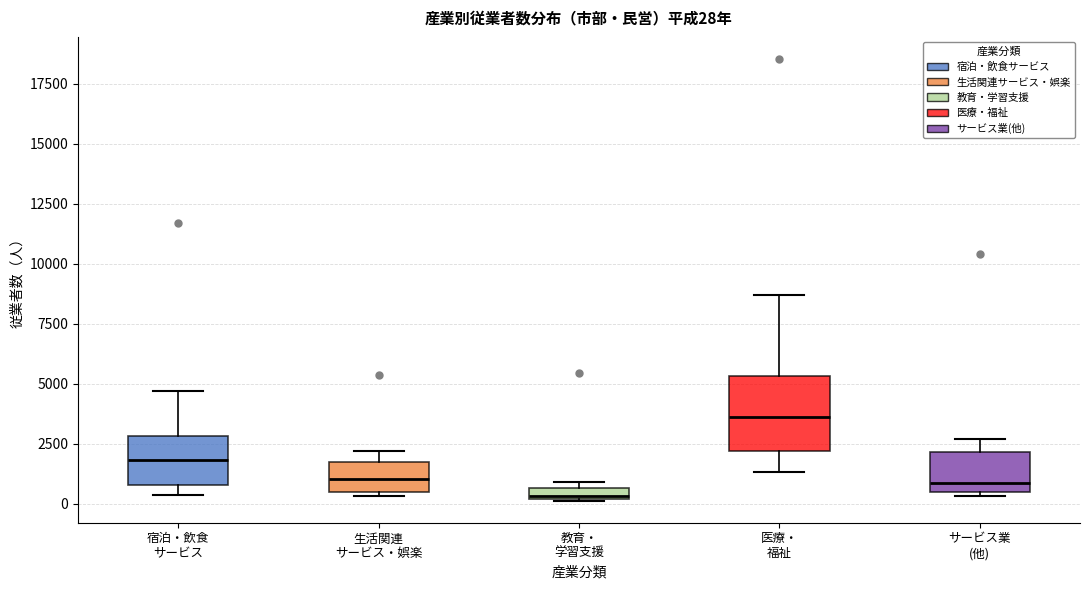

Which box's median line is the highest?

医療・ 福祉